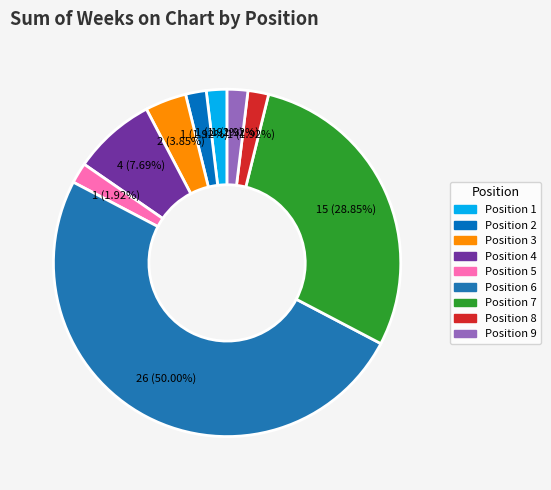

Rank the categories by value from highest to lowest.

6, 7, 4, 3, 1, 2, 5, 8, 9